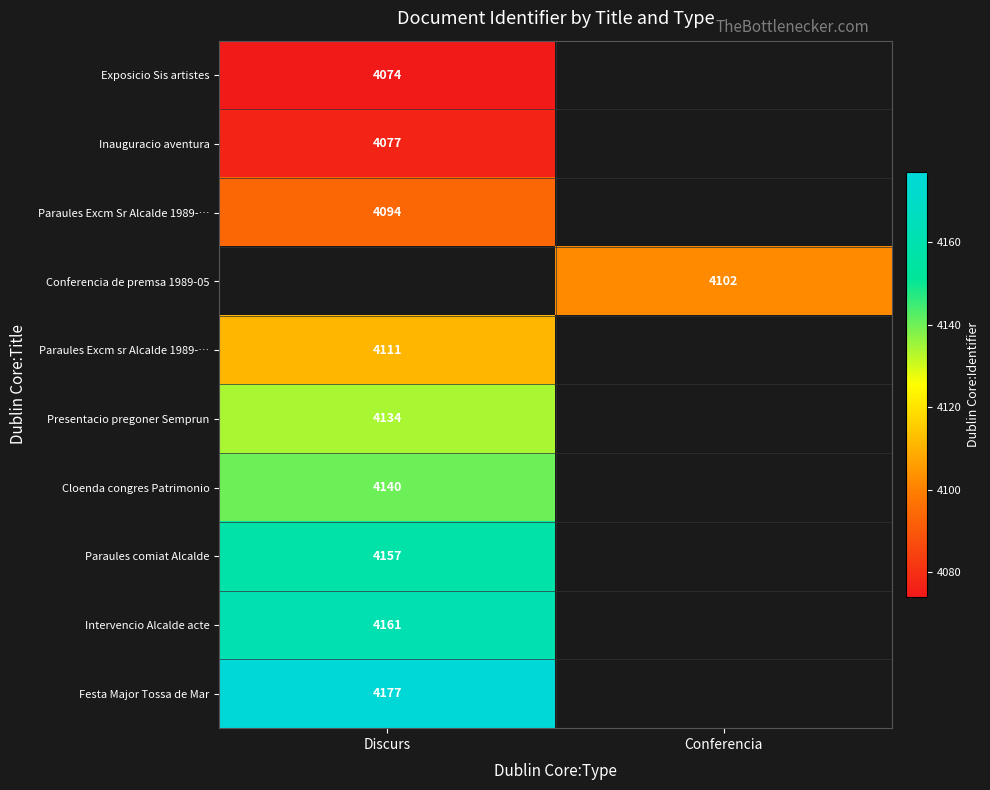

Is it true that Cloenda congres Patrimonio equals 2759 at Discurs?

False